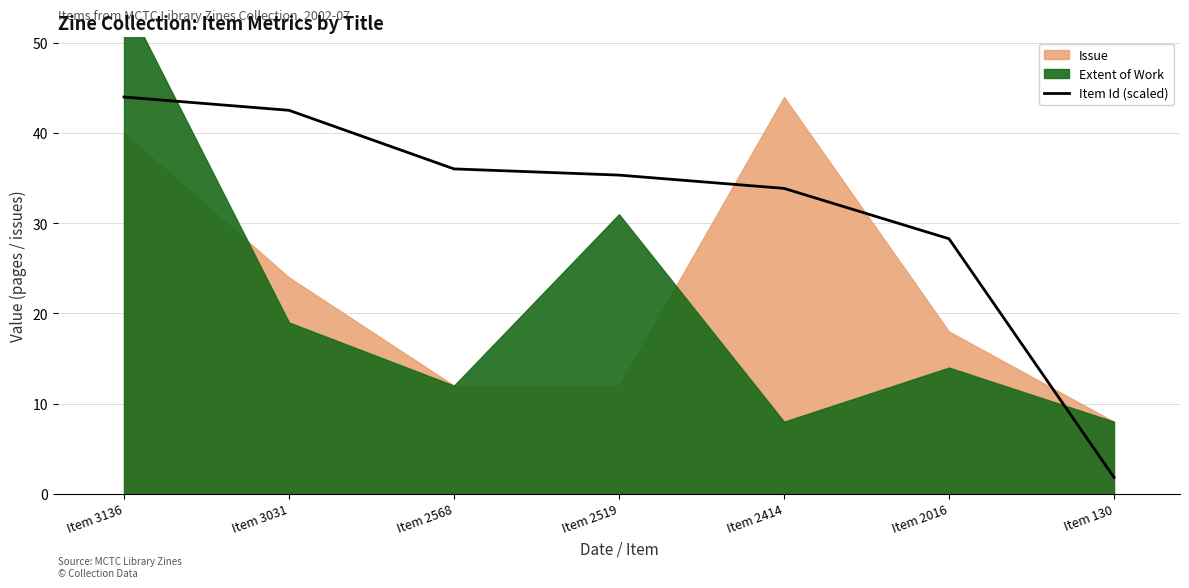

How many lines are shown in the chart?

1